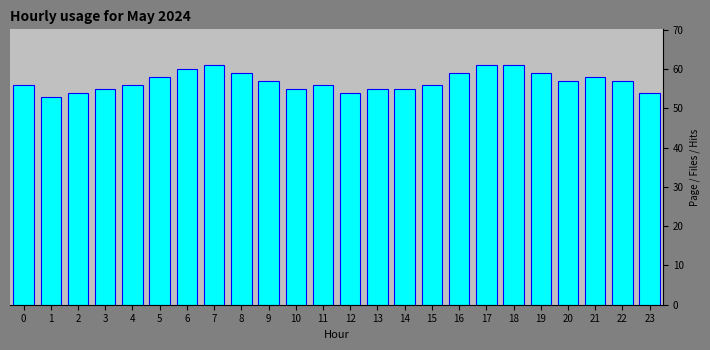

Reading left to right, extract all data points from this chart.

56	53	54	55	56	58	60	61	59	57	55	56	54	55	55	56	59	61	61	59	57	58	57	54